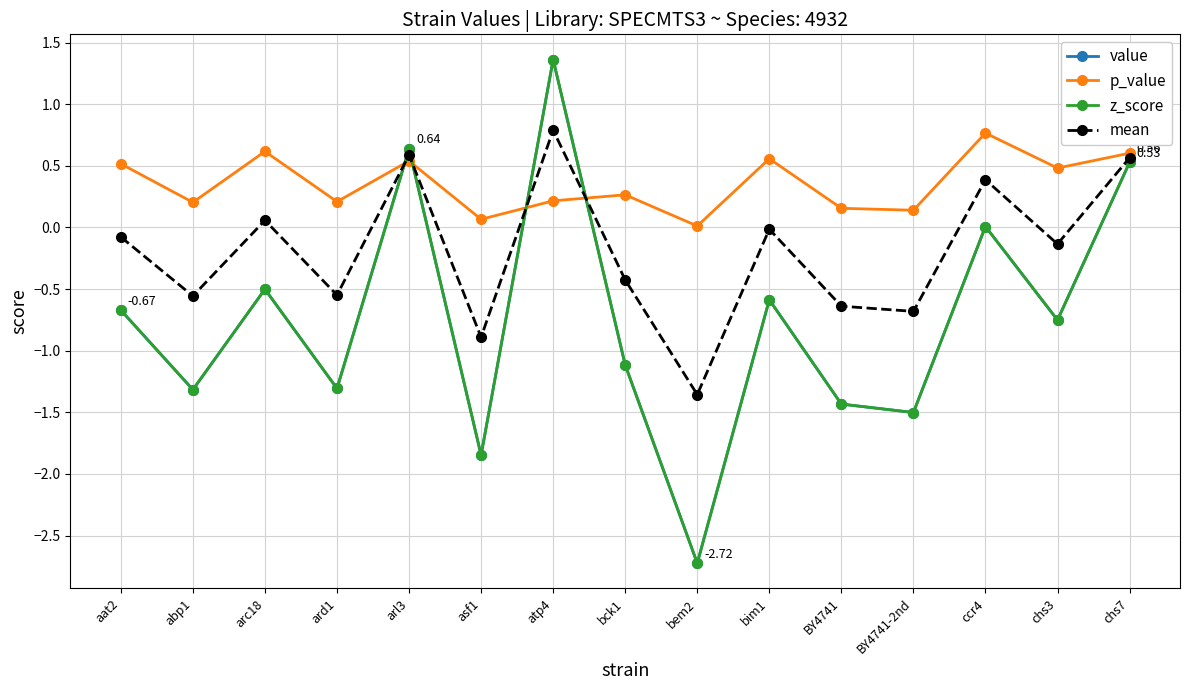

Is this an area chart (filled region under the line)?

No